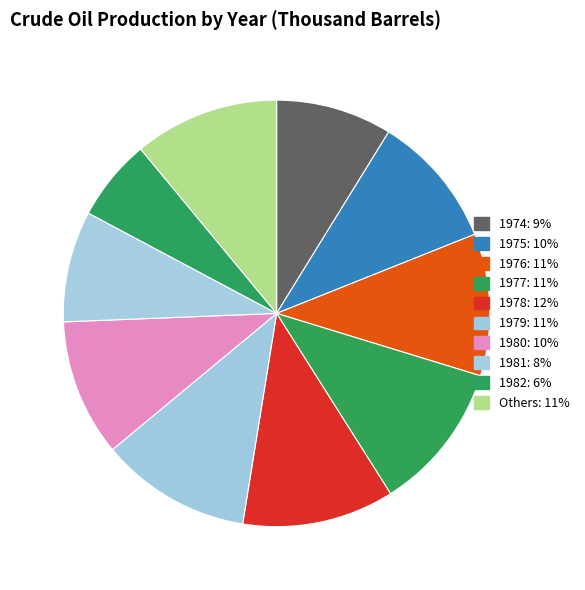

How many segments does this pie chart have?

10